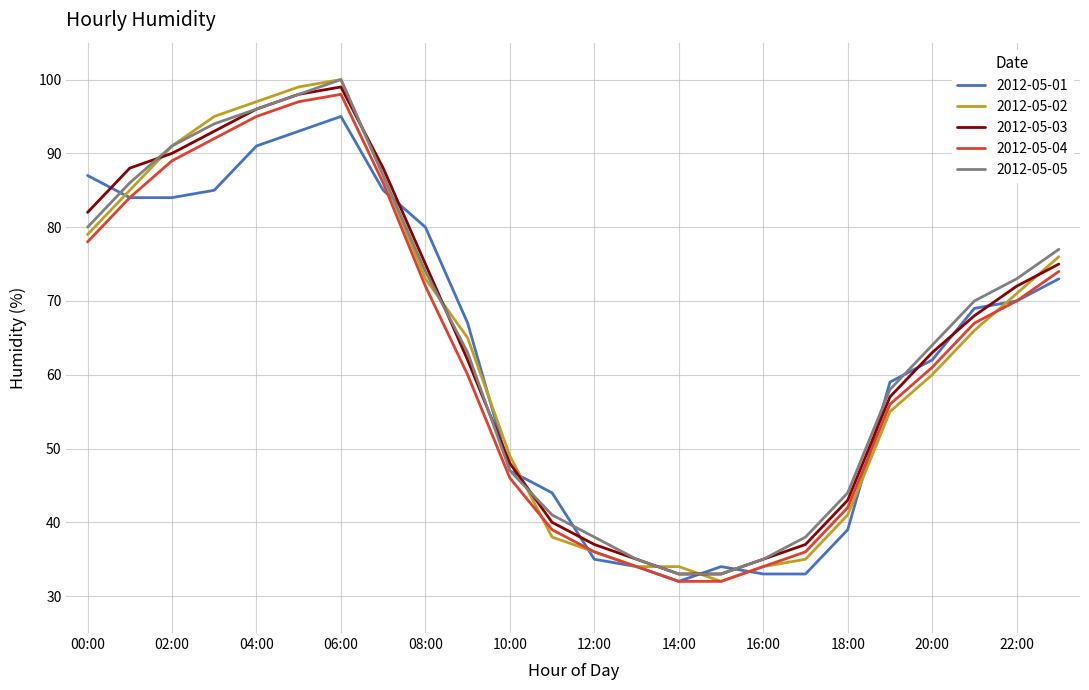

What is the lowest value of the 2012-05-01 series?

32